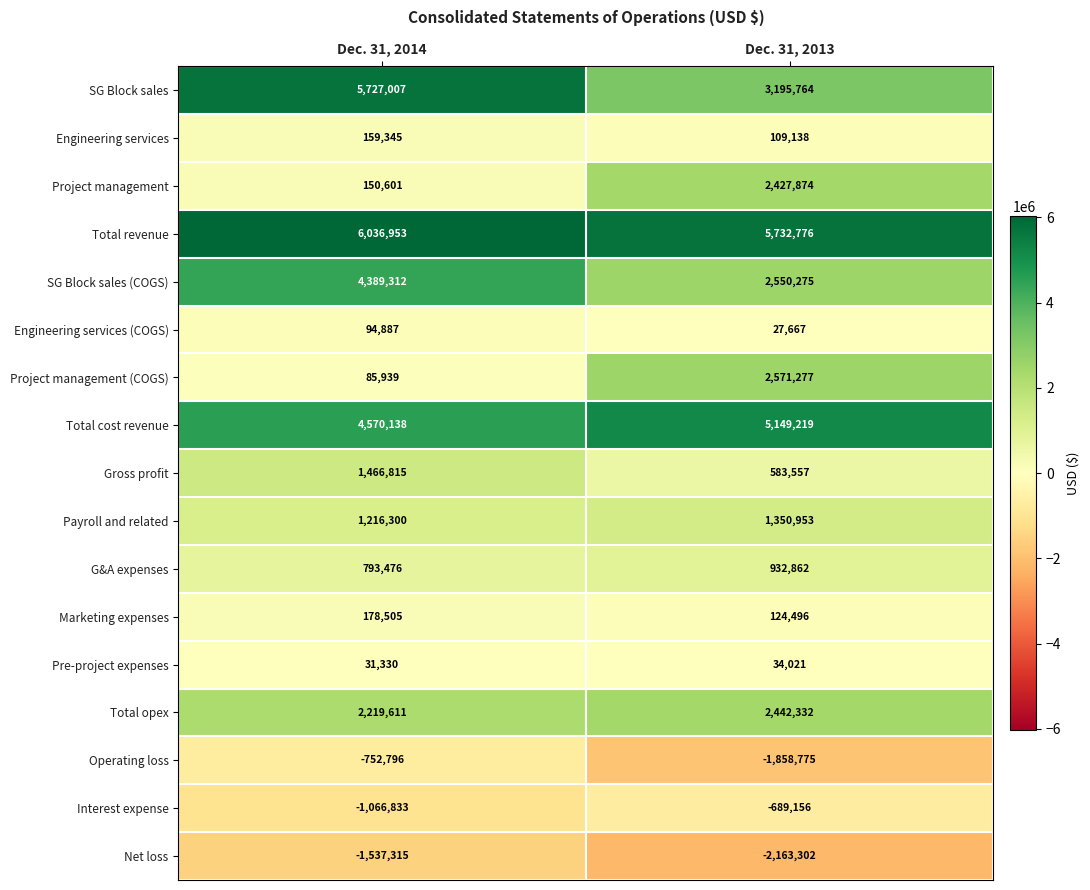

Between Dec. 31, 2014 and Dec. 31, 2013, which series saw the biggest shift?

SG Block sales